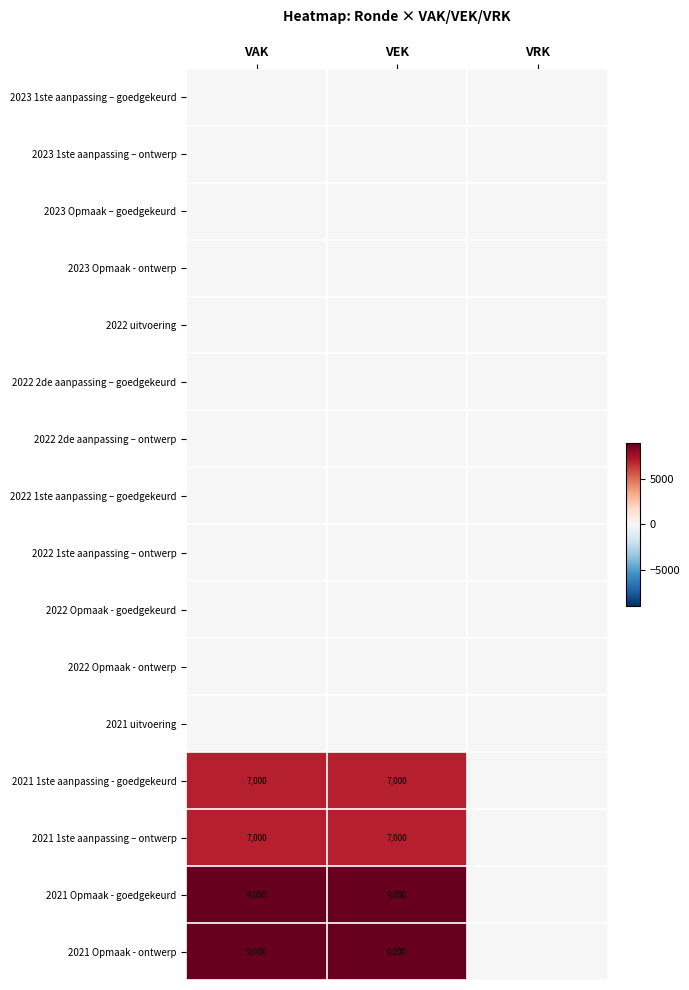

Rank the series by their maximum value, from highest to lowest.

2021 Opmaak - goedgekeurd, 2021 Opmaak - ontwerp, 2021 1ste aanpassing - goedgekeurd, 2021 1ste aanpassing – ontwerp, 2023 1ste aanpassing – goedgekeurd, 2023 1ste aanpassing – ontwerp, 2023 Opmaak – goedgekeurd, 2023 Opmaak - ontwerp, 2022 uitvoering, 2022 2de aanpassing – goedgekeurd, 2022 2de aanpassing – ontwerp, 2022 1ste aanpassing – goedgekeurd, 2022 1ste aanpassing – ontwerp, 2022 Opmaak - goedgekeurd, 2022 Opmaak - ontwerp, 2021 uitvoering